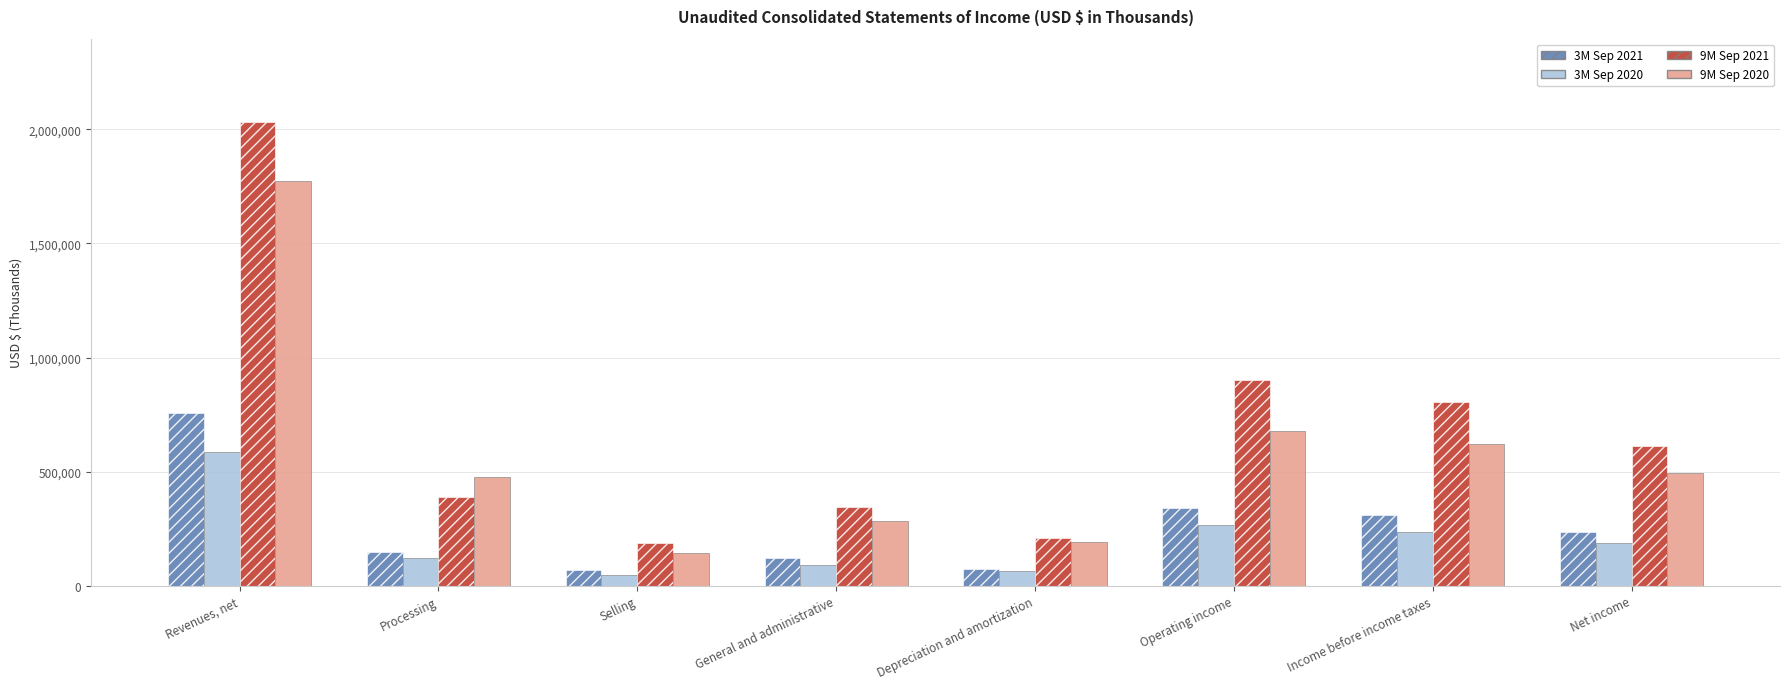

How many data points in 3M Sep 2020 are less than 188817?

4